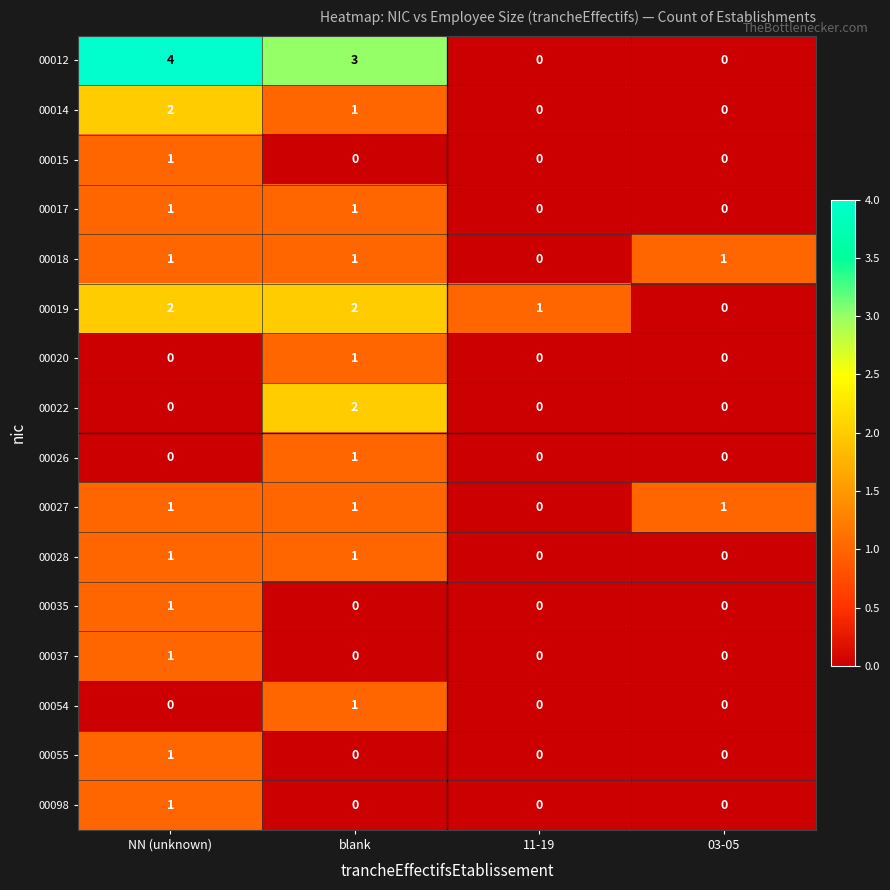

Where is 00027 nearest to the value 0?

11-19